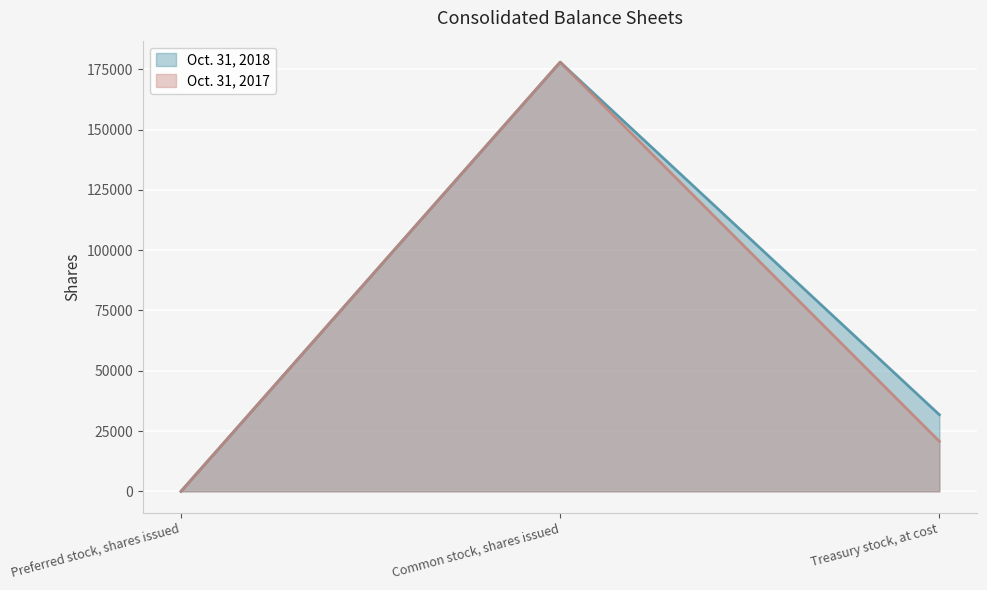

Where is Oct. 31, 2017 nearest to the value 88968?

Treasury stock, at cost